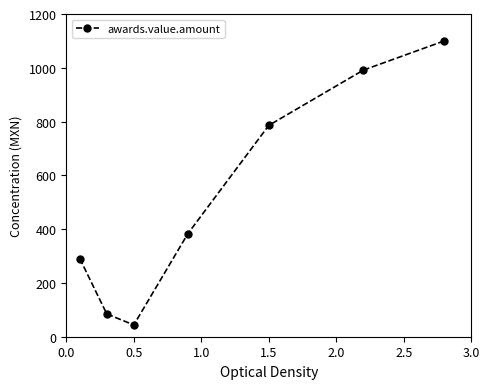

How many interior local valleys (lower than both neighbors) does the data have?

1